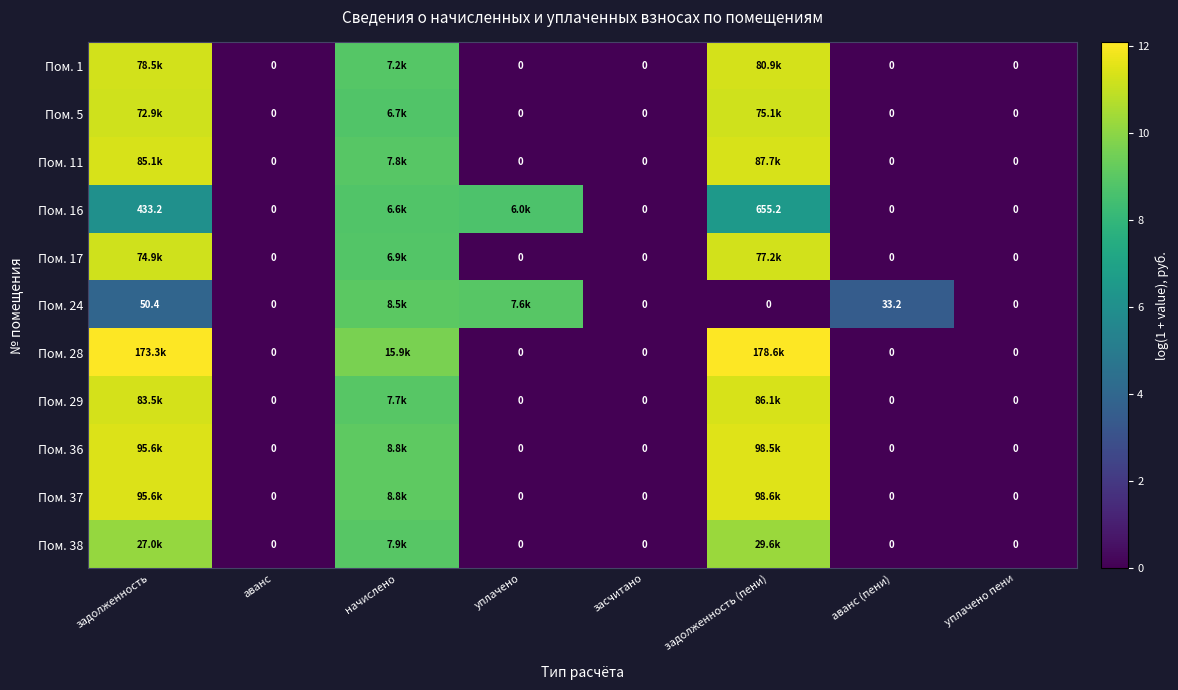

How many categories are shown in the chart?

8